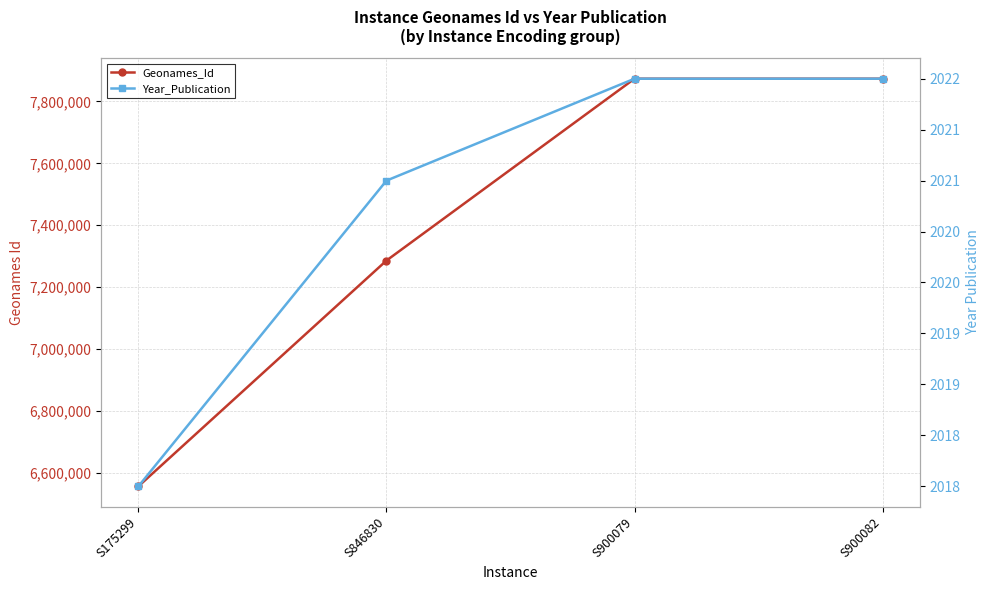

Between S175299 and S900082, which series saw the biggest shift?

Geonames_Id